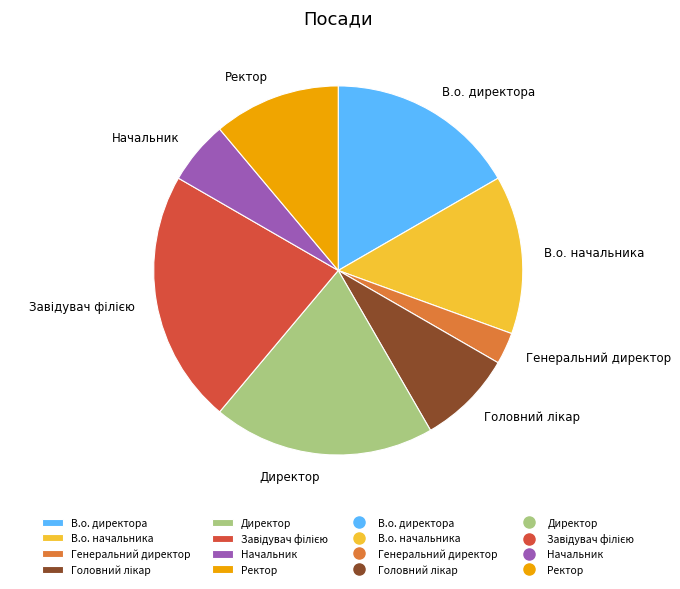

Do В.о. начальника and Директор together represent more than half of the pie?

No